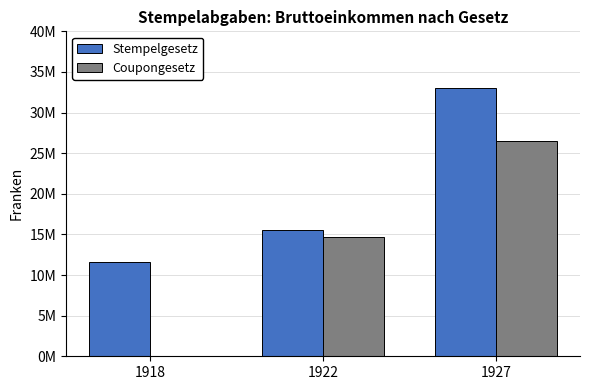

Between 1918 and 1927, which series saw the biggest shift?

Coupongesetz